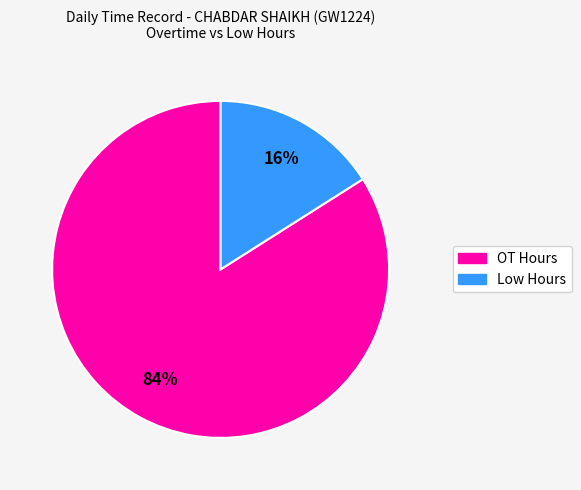

To the nearest percent, what is the difference between the largest and smallest slice percentages?

68%